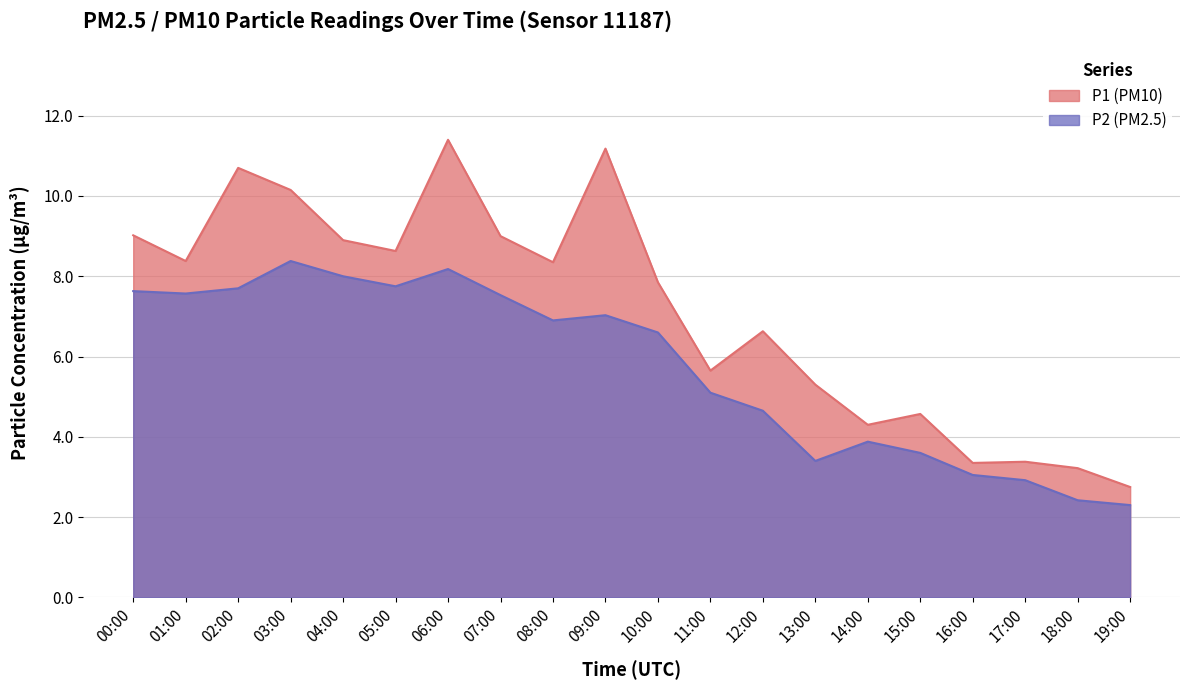

How many values in the P2 series exceed 6?

11